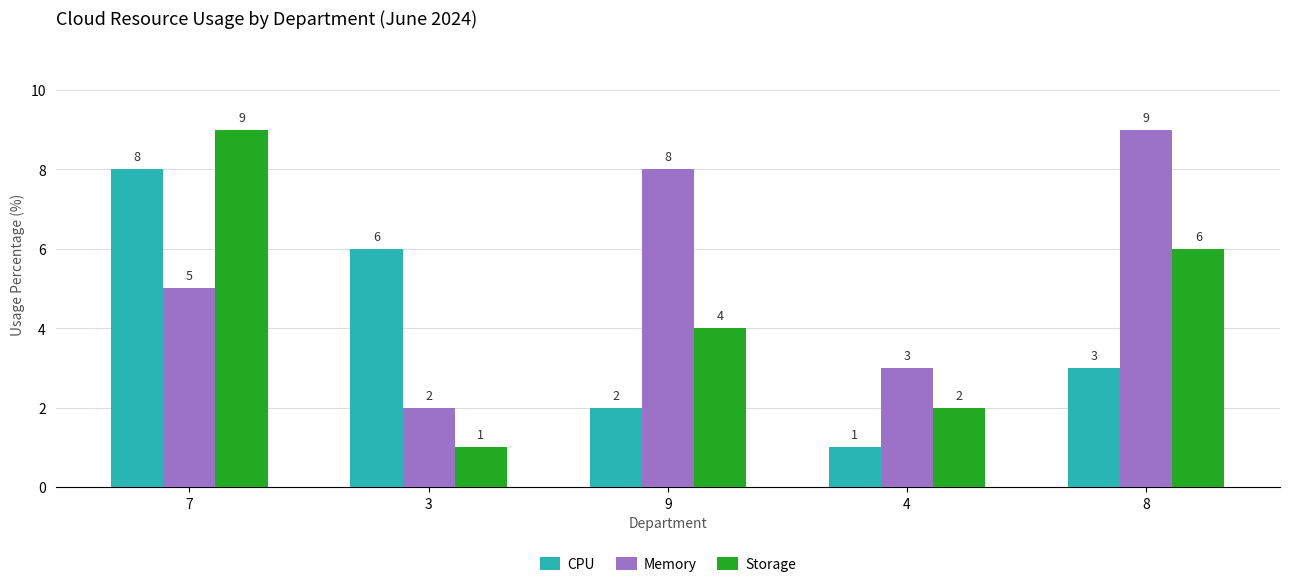

What is the total value across all series at 9?

14